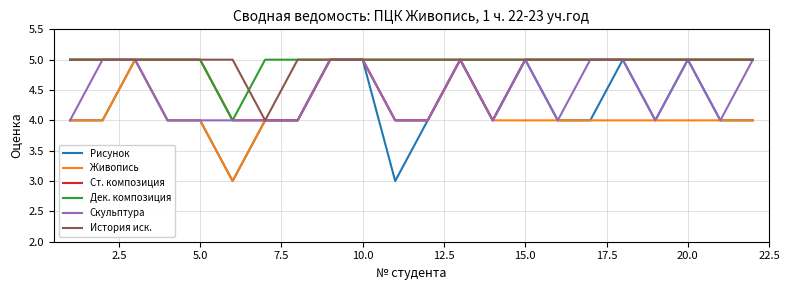

What is the maximum value for Дек. композиция?

5